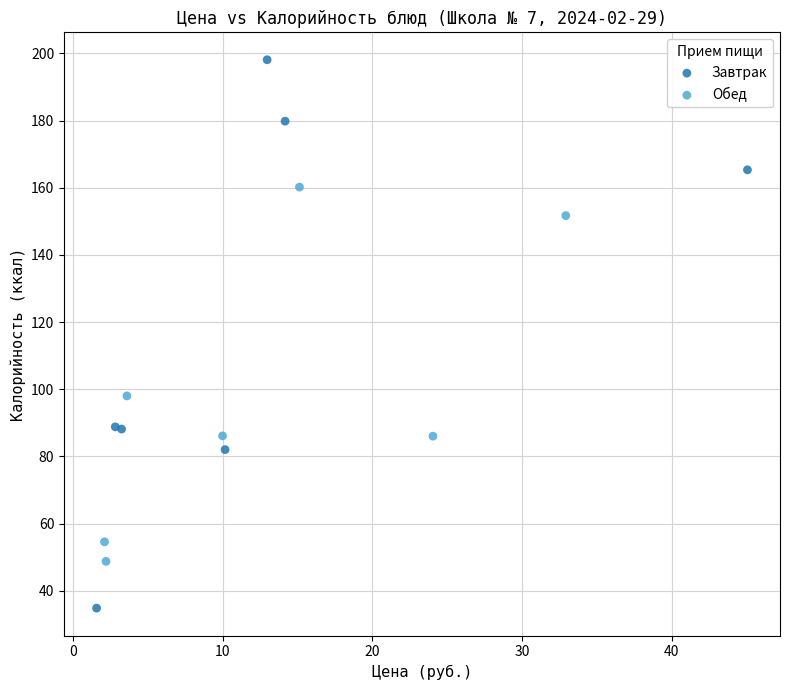

Which series contains the highest Y value?

Завтрак